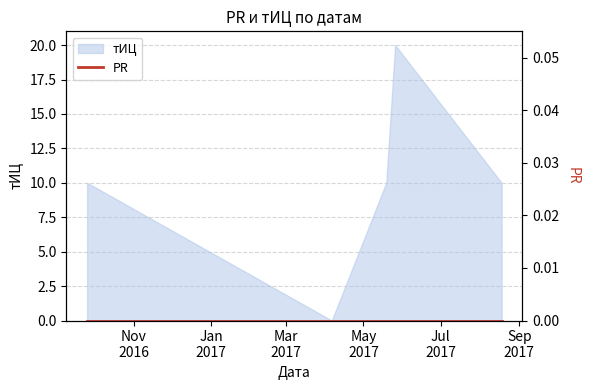

Rank the categories by value from highest to lowest.

2017-05-26, 2016-09-25, 2017-05-19, 2017-08-18, 2017-04-06